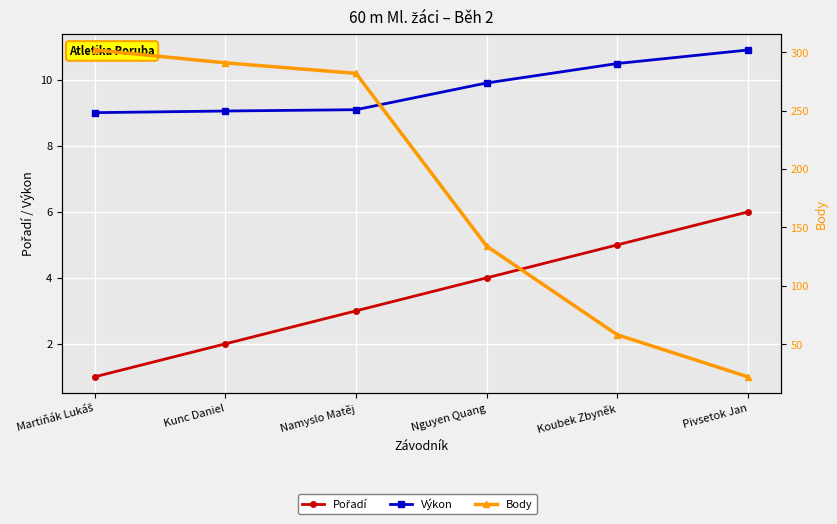

At how many categories does at least one series exceed 262?

3